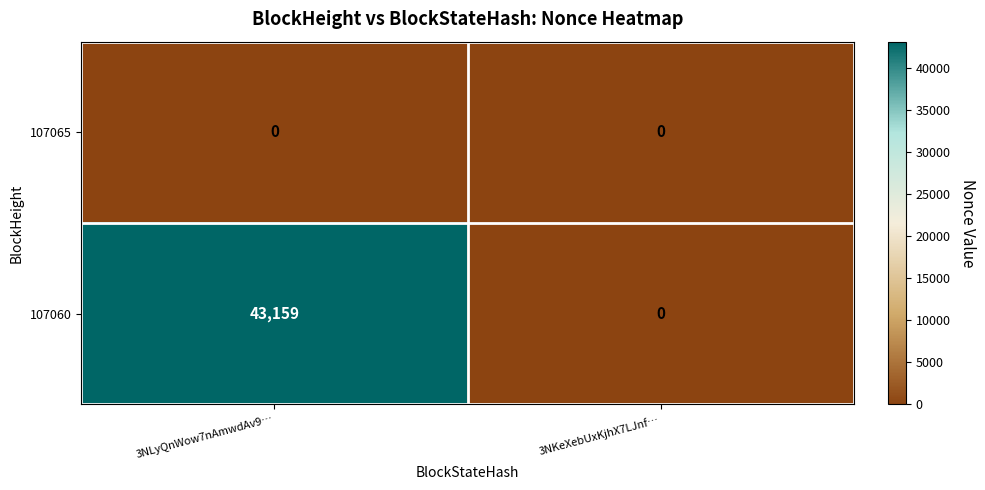

Which series has the largest total across all categories?

107060